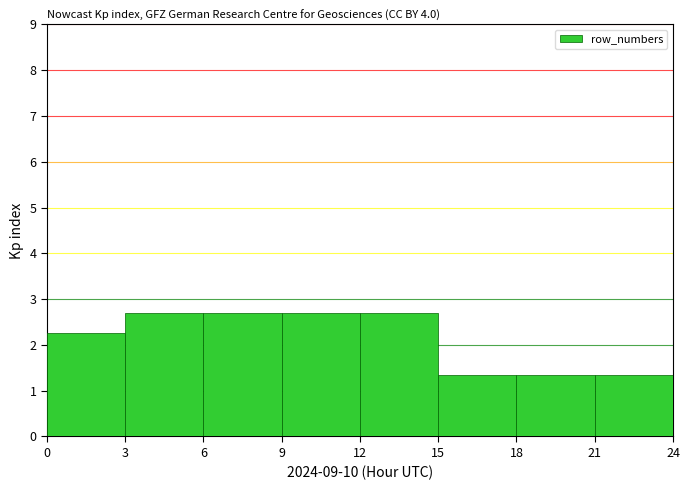

How tall is the bar that spans 9 to 12 on the x-axis? The values are not printed on the chart, so give them approximately, as read against the axis.

2.7